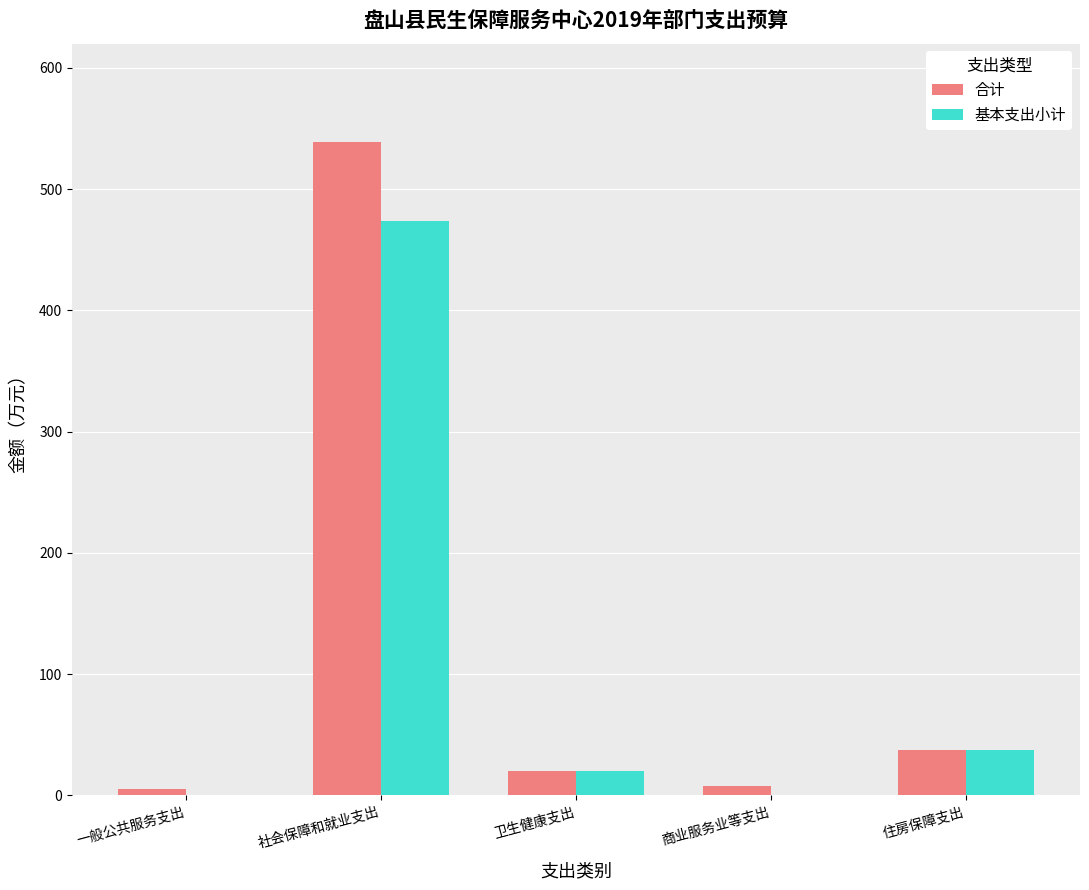

At which category is the sum across all series the highest?

社会保障和就业支出